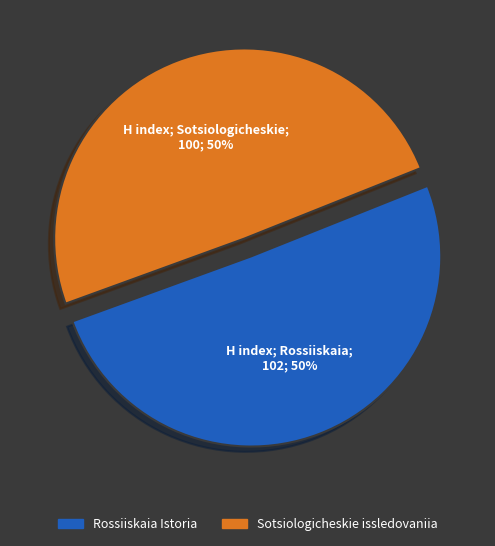

What is the ratio of the value at Sotsiologicheskie issledovaniia to the value at Rossiiskaia Istoria?

1.0